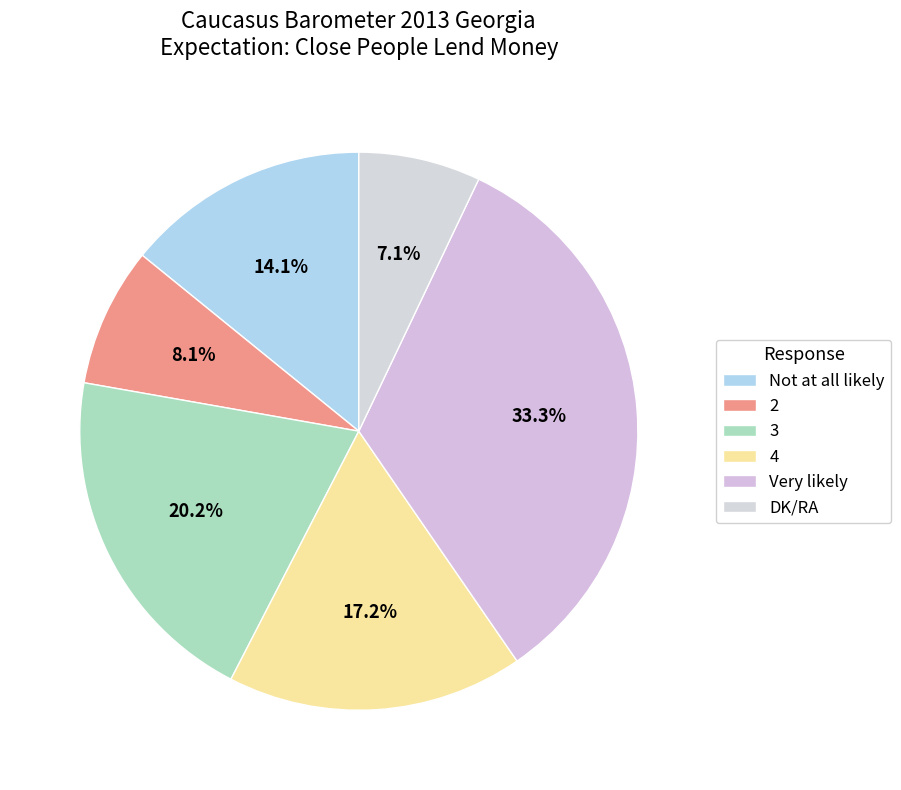

Which category has the biggest portion of the pie?

Very likely